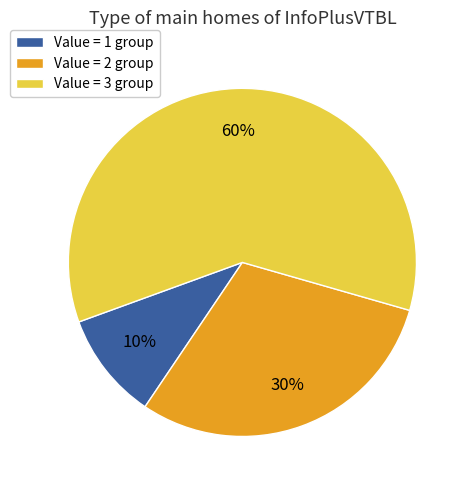

What is the smallest slice in the pie chart?

Value = 1 group